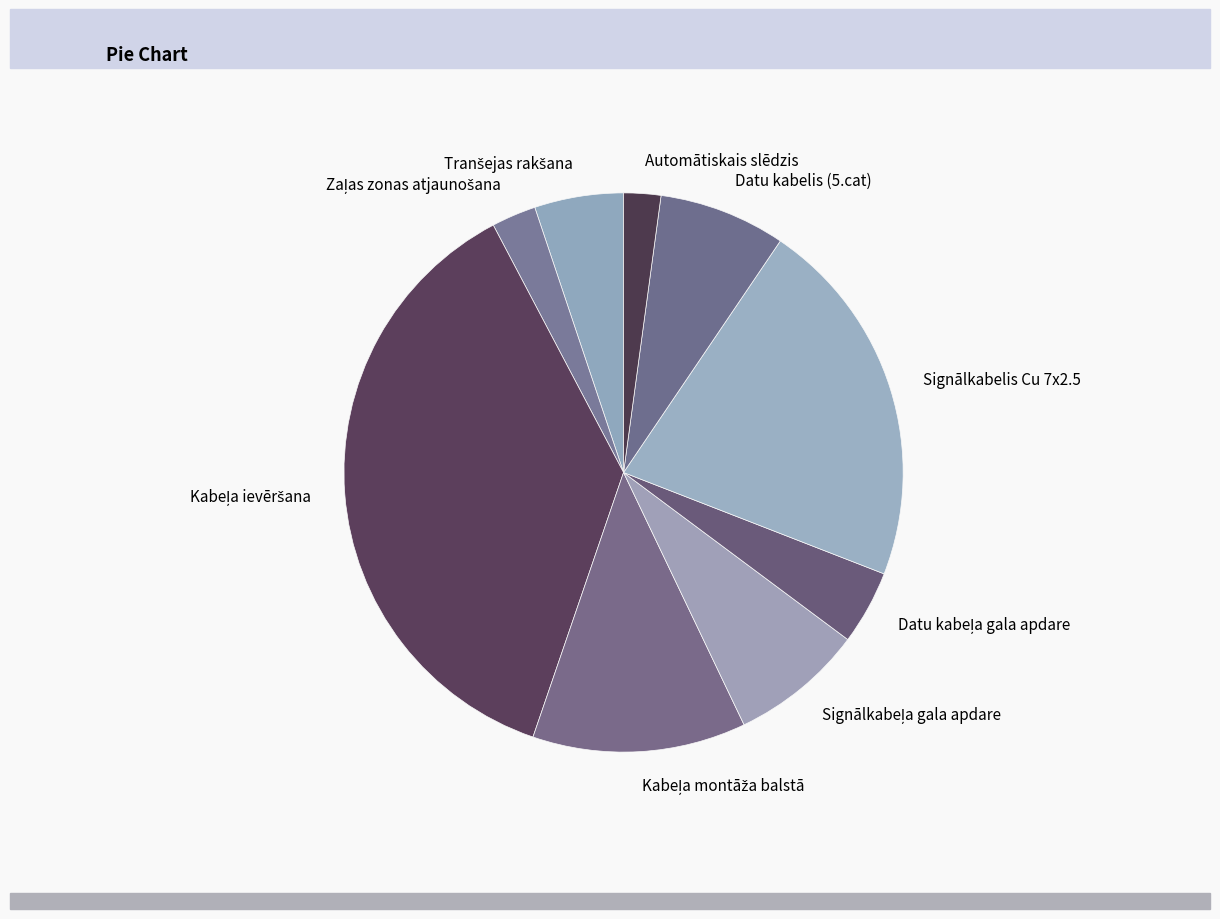

Does any single category account for the majority?

No